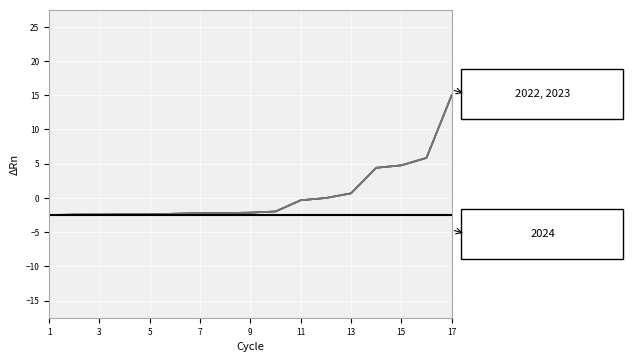

What is the label of the 2nd point from the left?

3